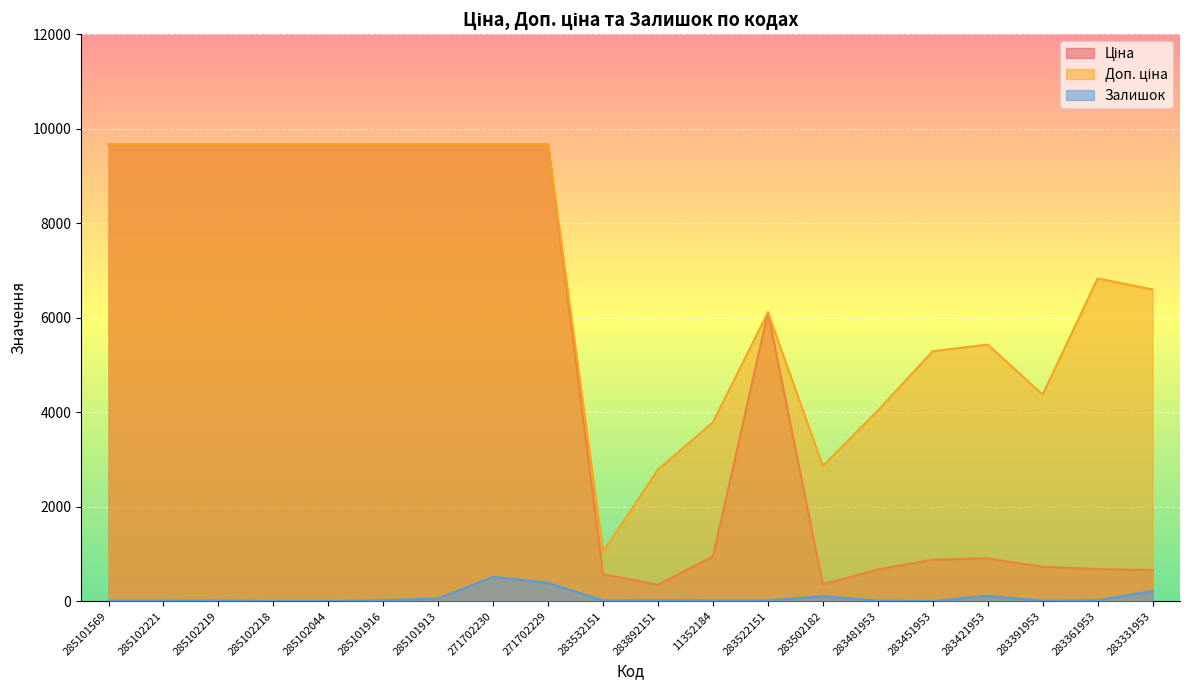

What are all the series names shown in the legend?

Ціна, Доп. ціна, Залишок